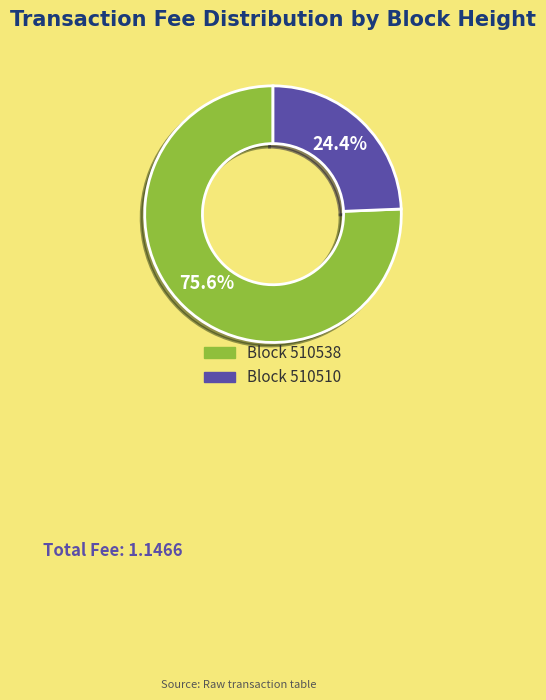

How many slices are in this pie chart?

2